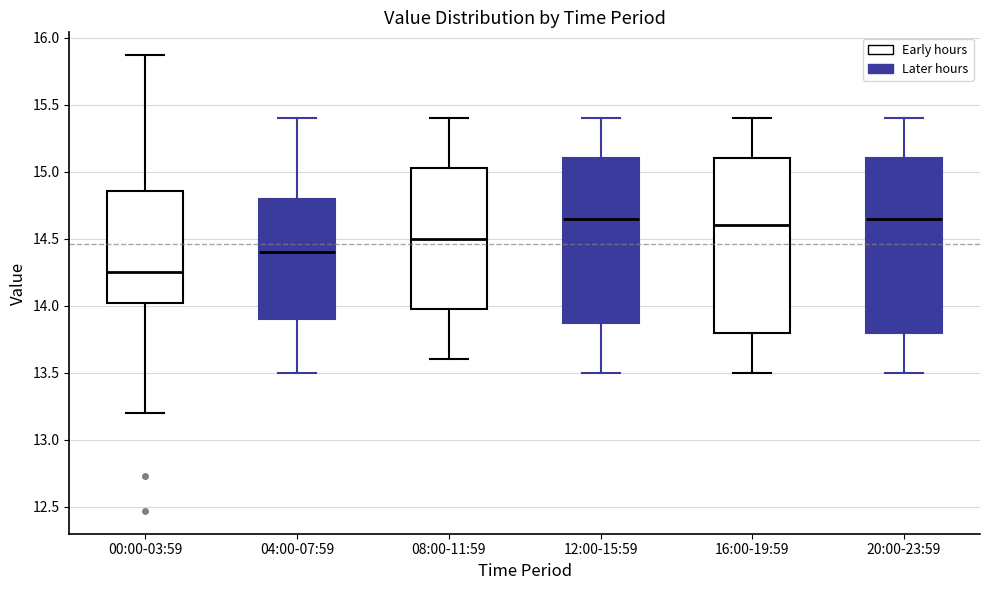

Where does the upper whisker of the box for 12:00-15:59 end on the y-axis? The values are not printed on the chart, so give them approximately, as read against the axis.

15.40